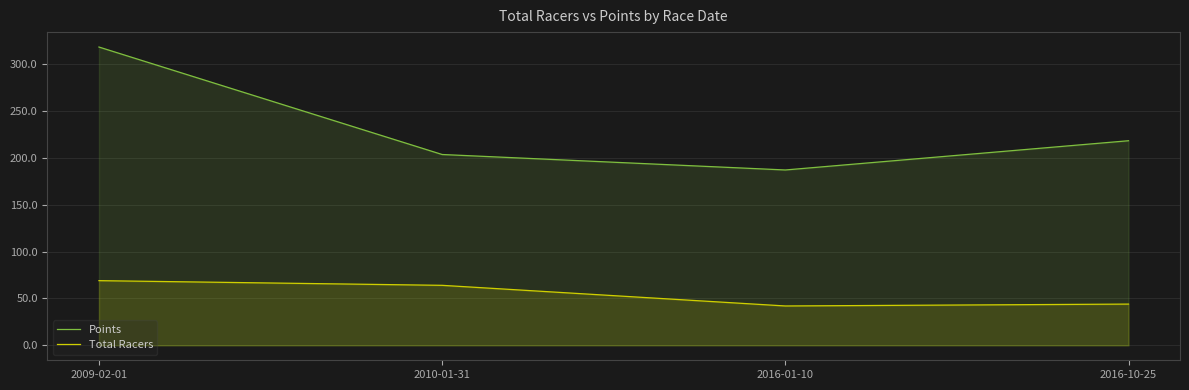

At 2016-01-10, list the series in order from largest to smallest.

Points, Total Racers